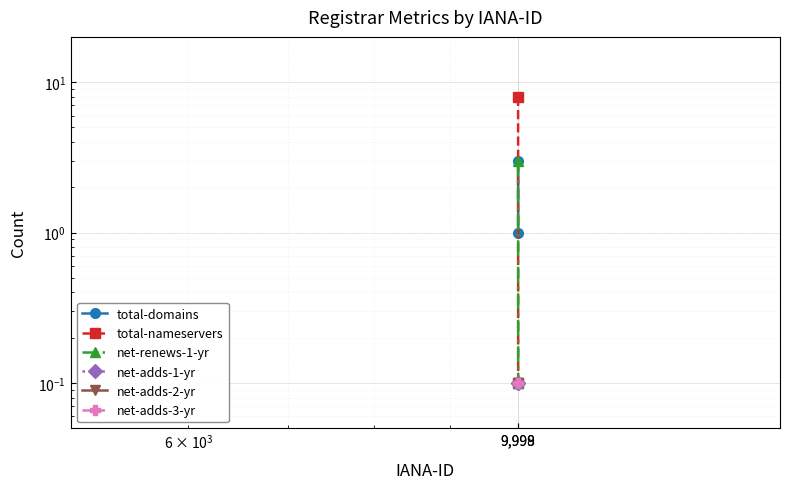

What is the minimum value shown in the chart?

0.1